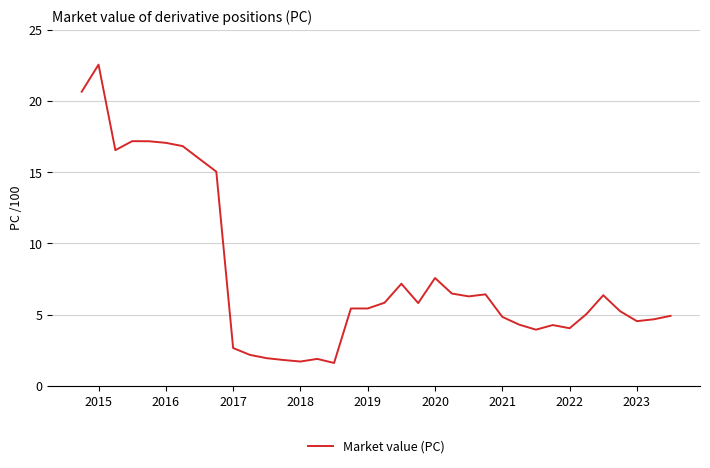

What is the smallest value displayed?

1.6